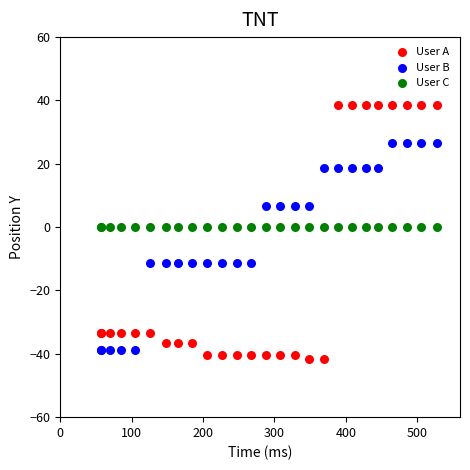

Which series reaches the maximum Y coordinate?

User A